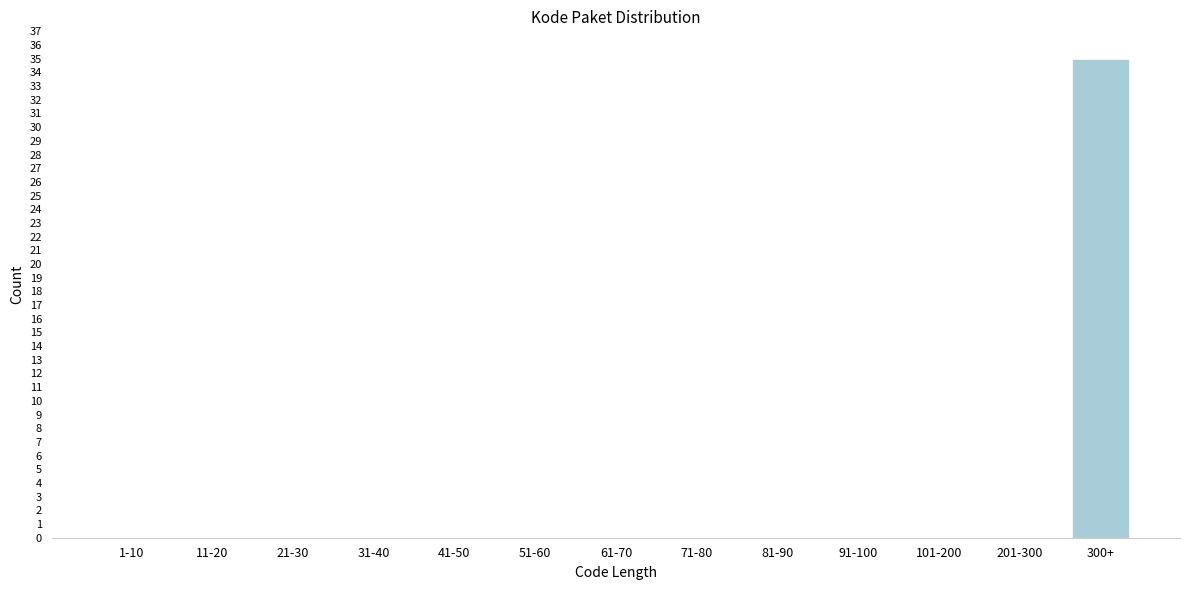

Reading right to left, transcribe all the data shown in this chart.

300+=35	201-300=0	101-200=0	91-100=0	81-90=0	71-80=0	61-70=0	51-60=0	41-50=0	31-40=0	21-30=0	11-20=0	1-10=0